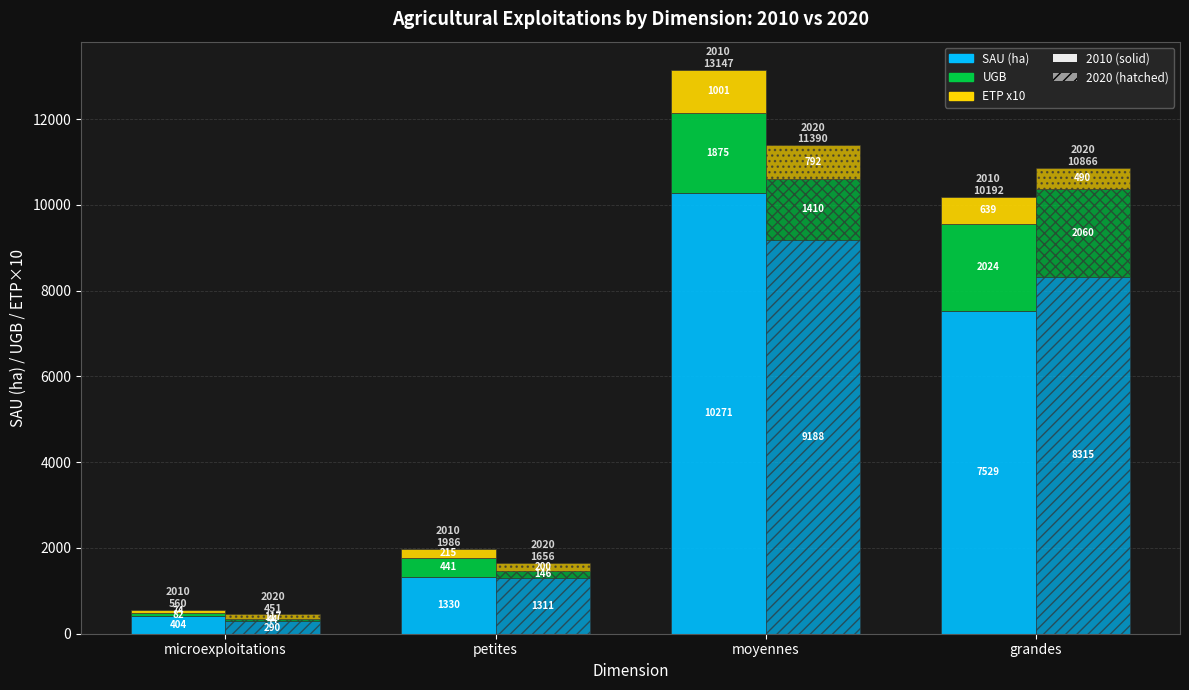

Which has a higher value, moyennes or grandes?

moyennes